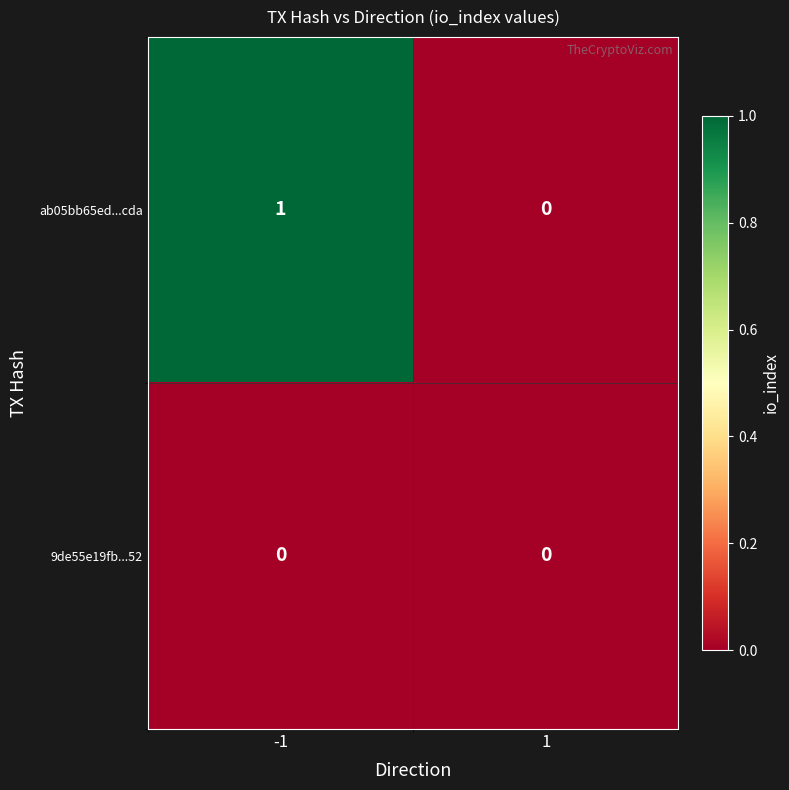

Is it true that ab05bb65ed...cda equals 0 at 1?

True